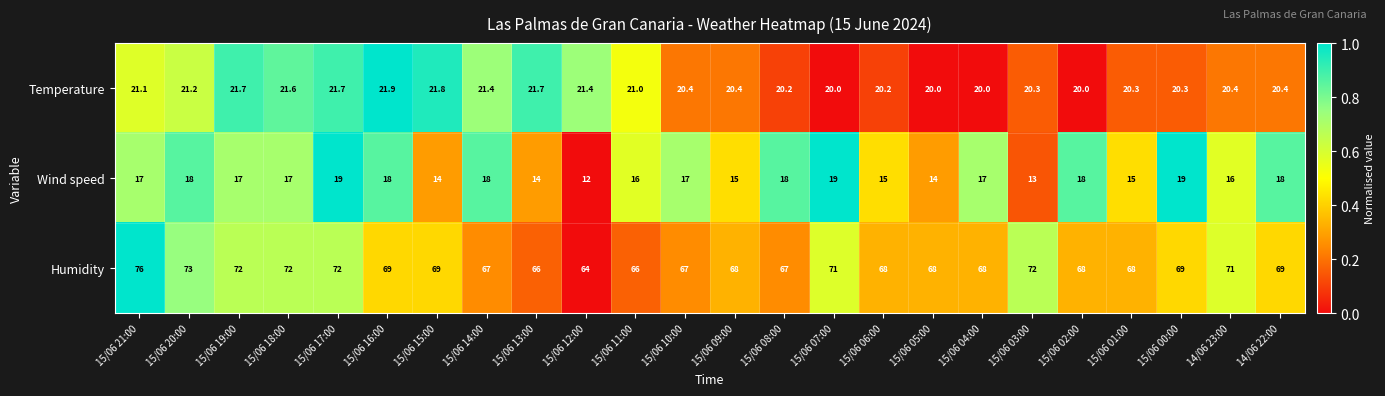

The value of Wind speed at 15/06 17:00 is 19.0. True or false?

True